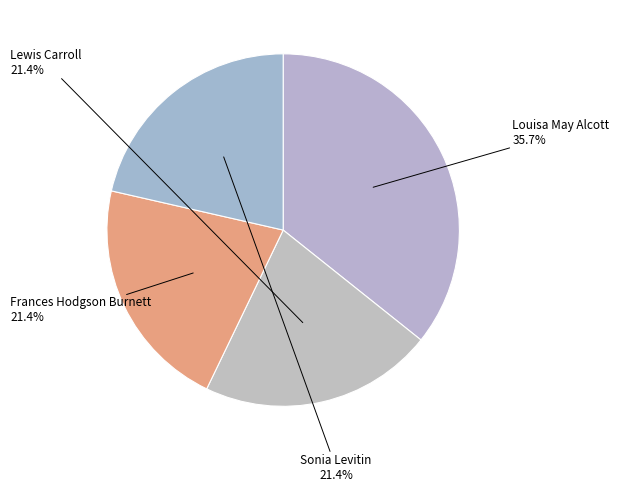

Which slice is the largest?

Louisa May Alcott